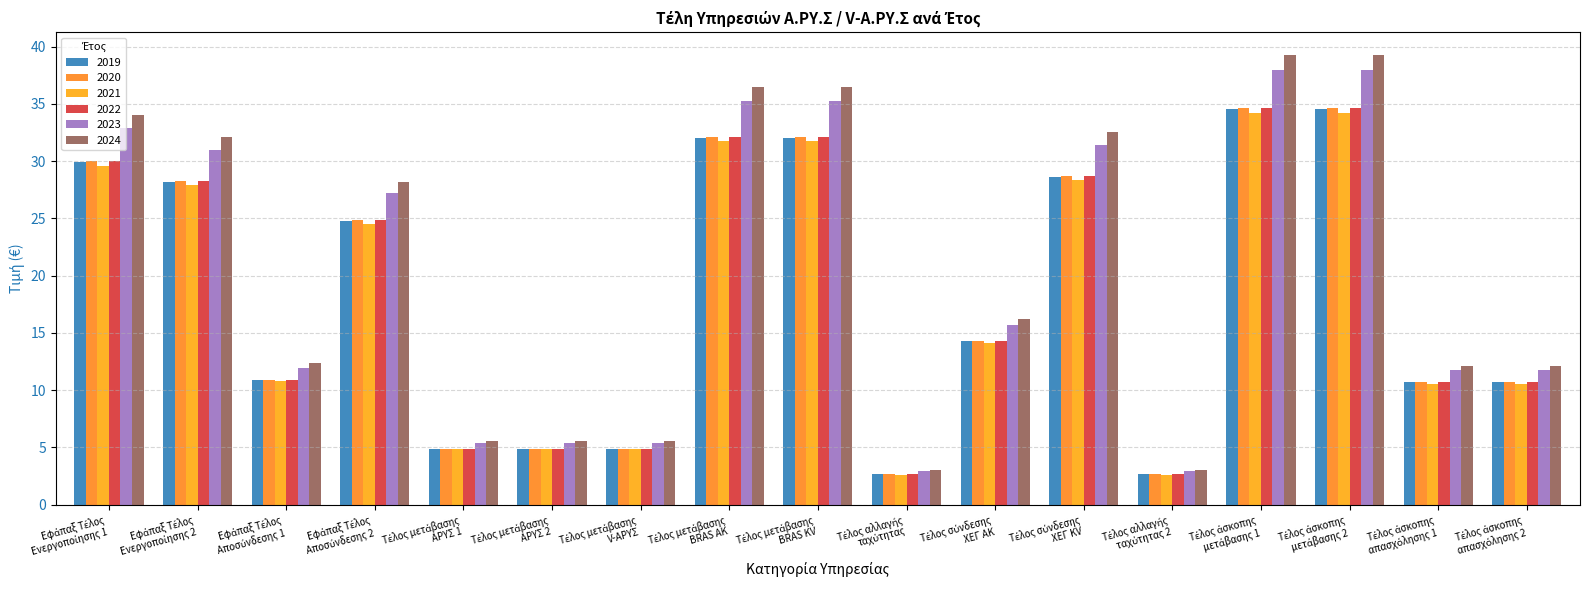

What is the sum of all 2023 values?

342.1